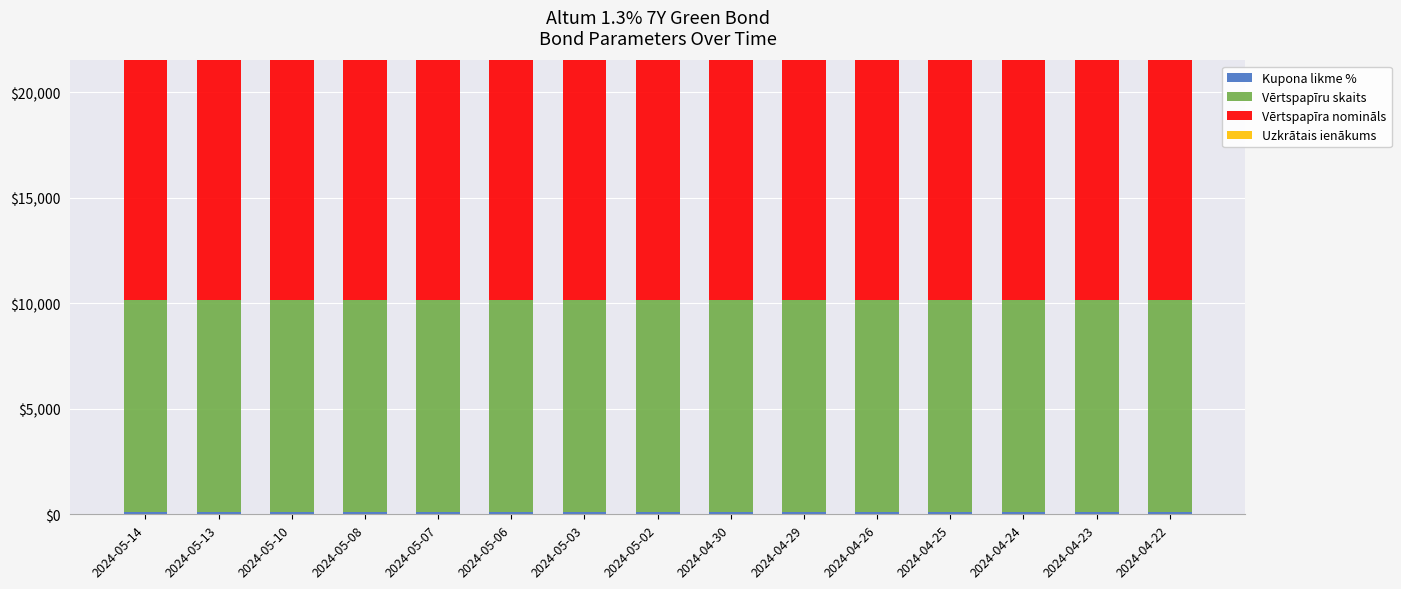

Which category has the highest value in the Vērtspapīra nomināls series?

2024-05-14